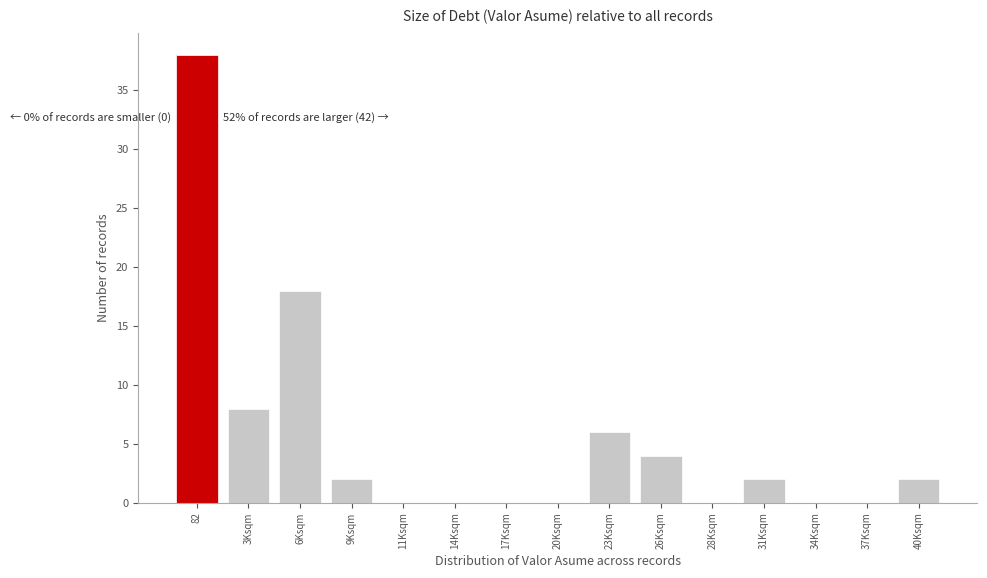

Reading left to right, what are all the values shown in this chart?

82=38	3Ksqm=8	6Ksqm=18	9Ksqm=2	11Ksqm=0	14Ksqm=0	17Ksqm=0	20Ksqm=0	23Ksqm=6	26Ksqm=4	28Ksqm=0	31Ksqm=2	34Ksqm=0	37Ksqm=0	40Ksqm=2